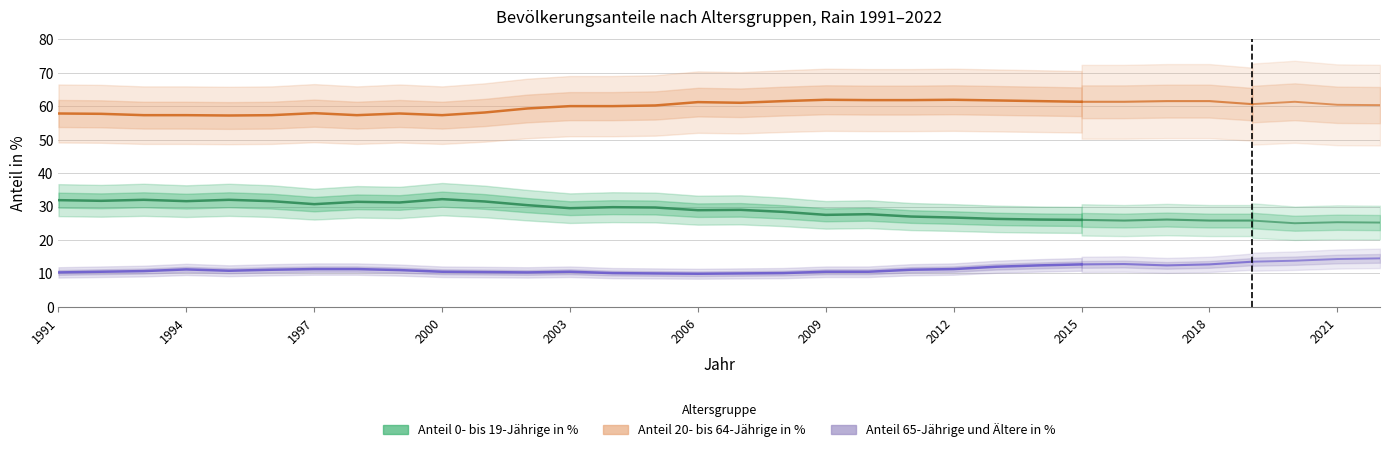

The value of Anteil 0- bis 19-Jährige in % at 2015 is 9.5. True or false?

False